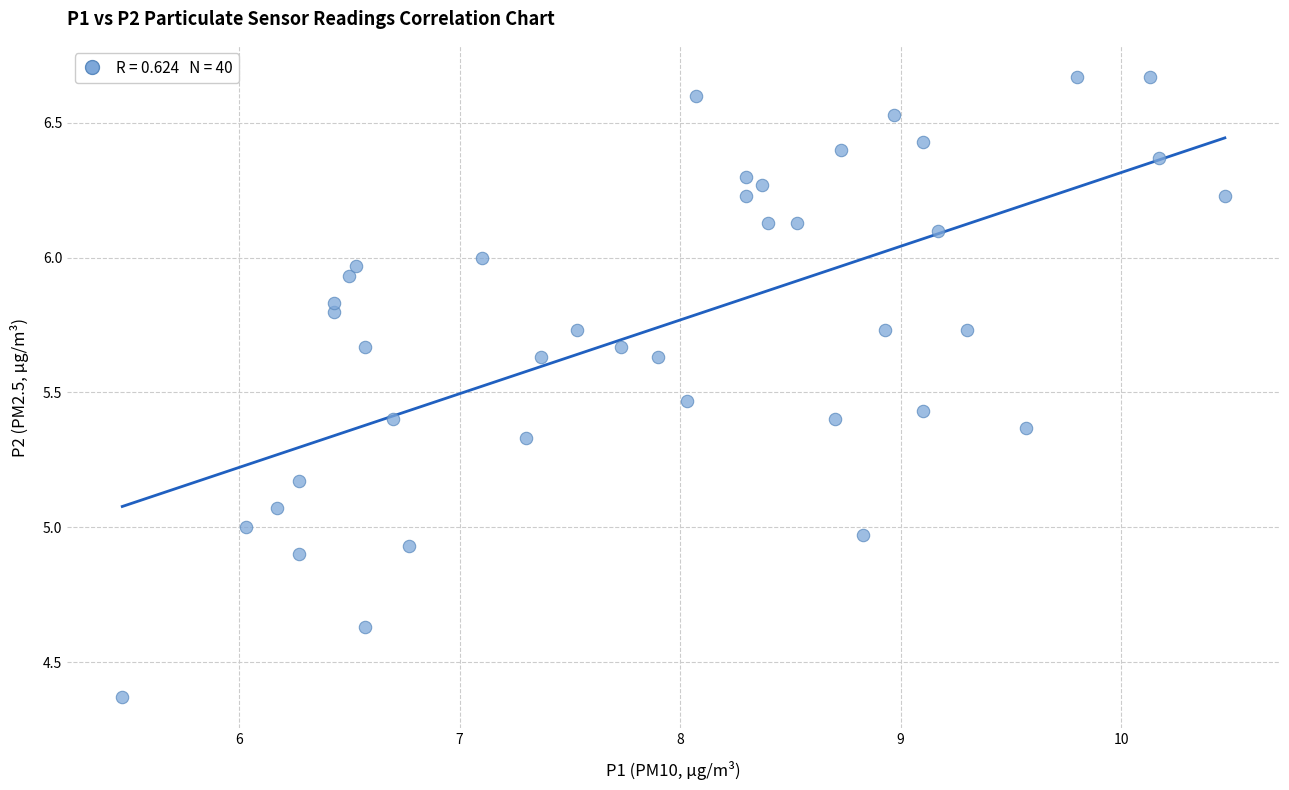

What is the range of Y values (max minus min)?

2.3